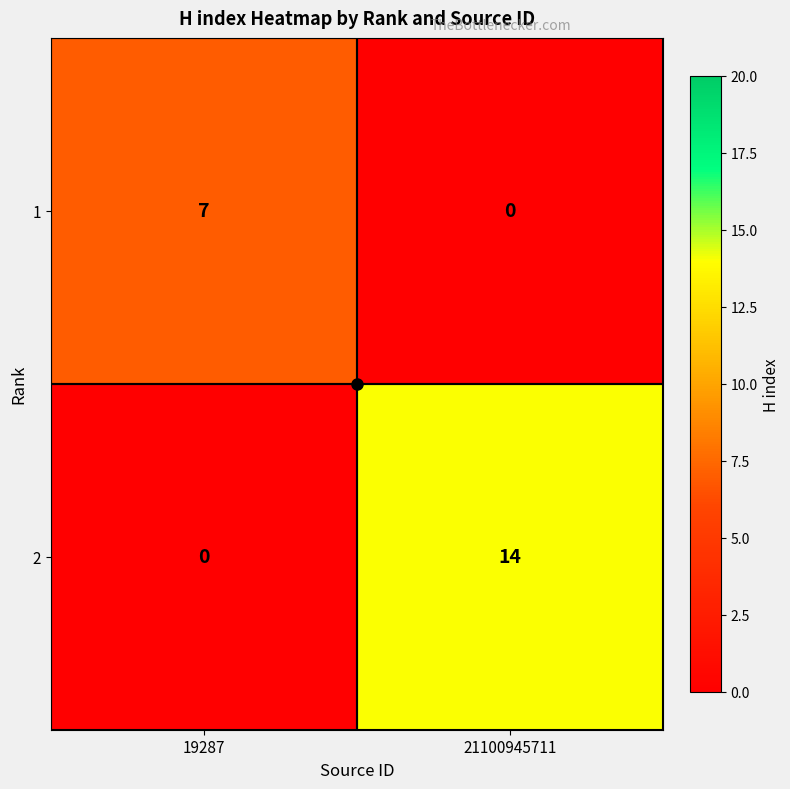

Which series changed the most between 19287 and 21100945711?

2